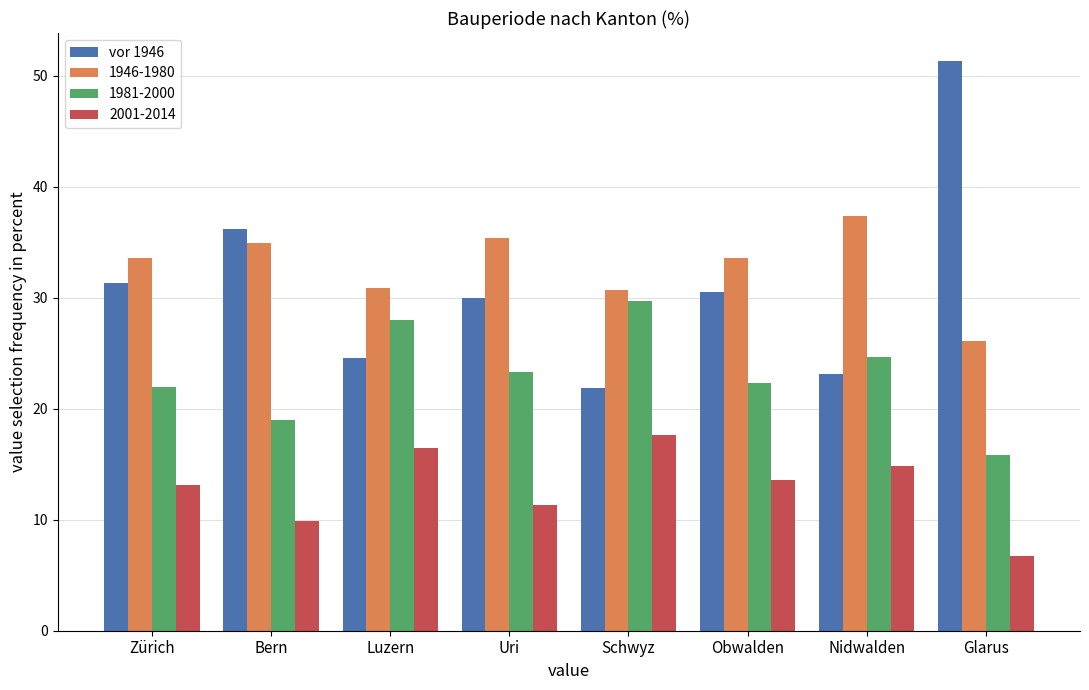

List the series in order of their peak value, highest first.

vor 1946, 1946-1980, 1981-2000, 2001-2014